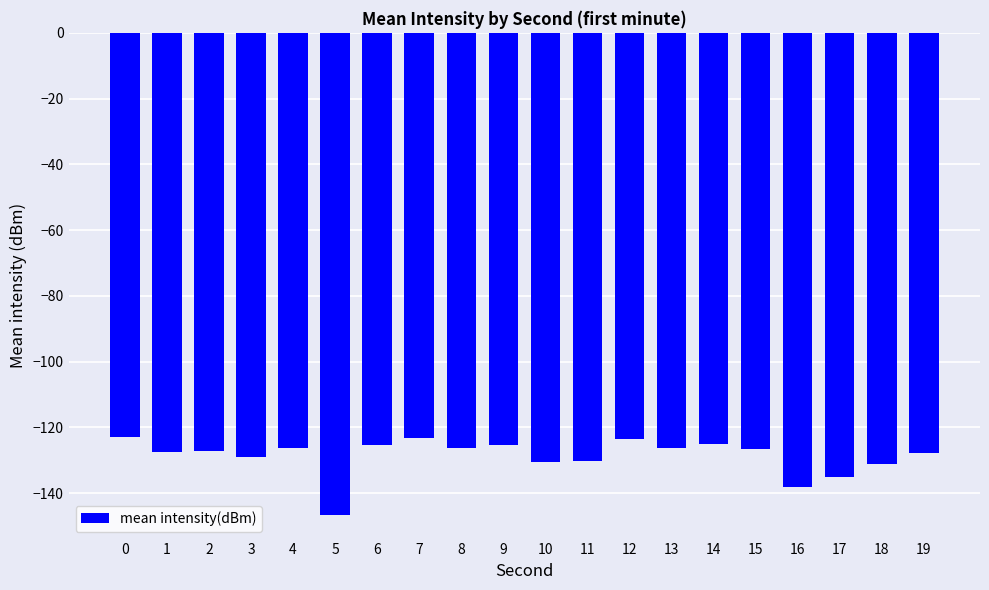

What is the average value?

-128.7